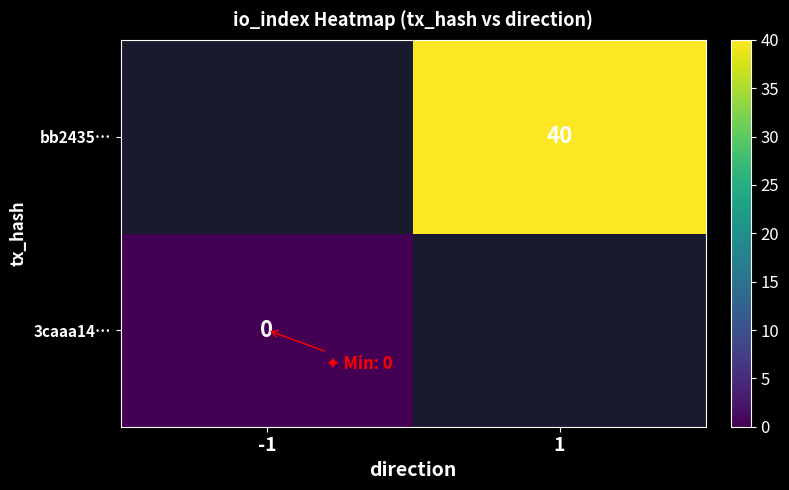

Is it true that bb2435… equals 10.3 at 1?

False